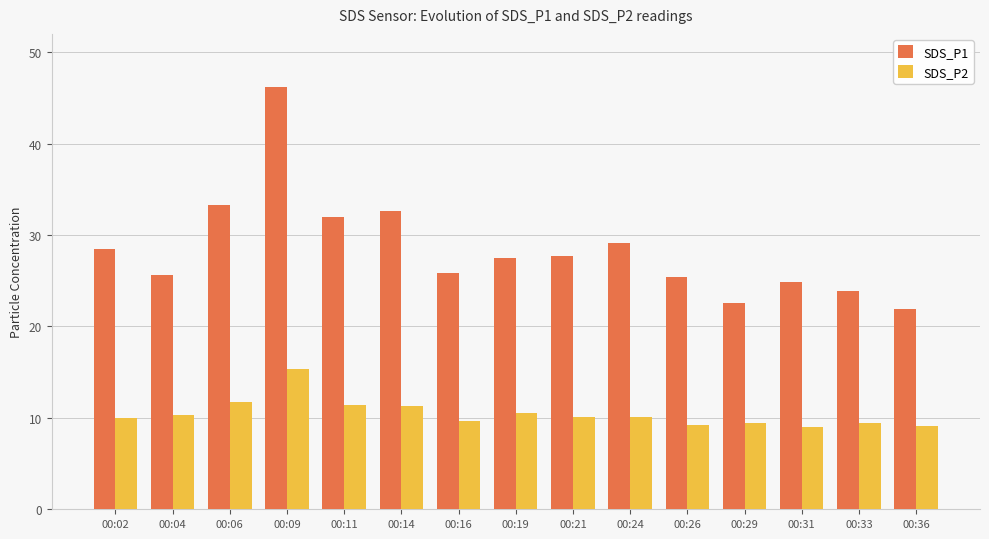

What is the difference between the highest and lowest values at 00:11?

20.5